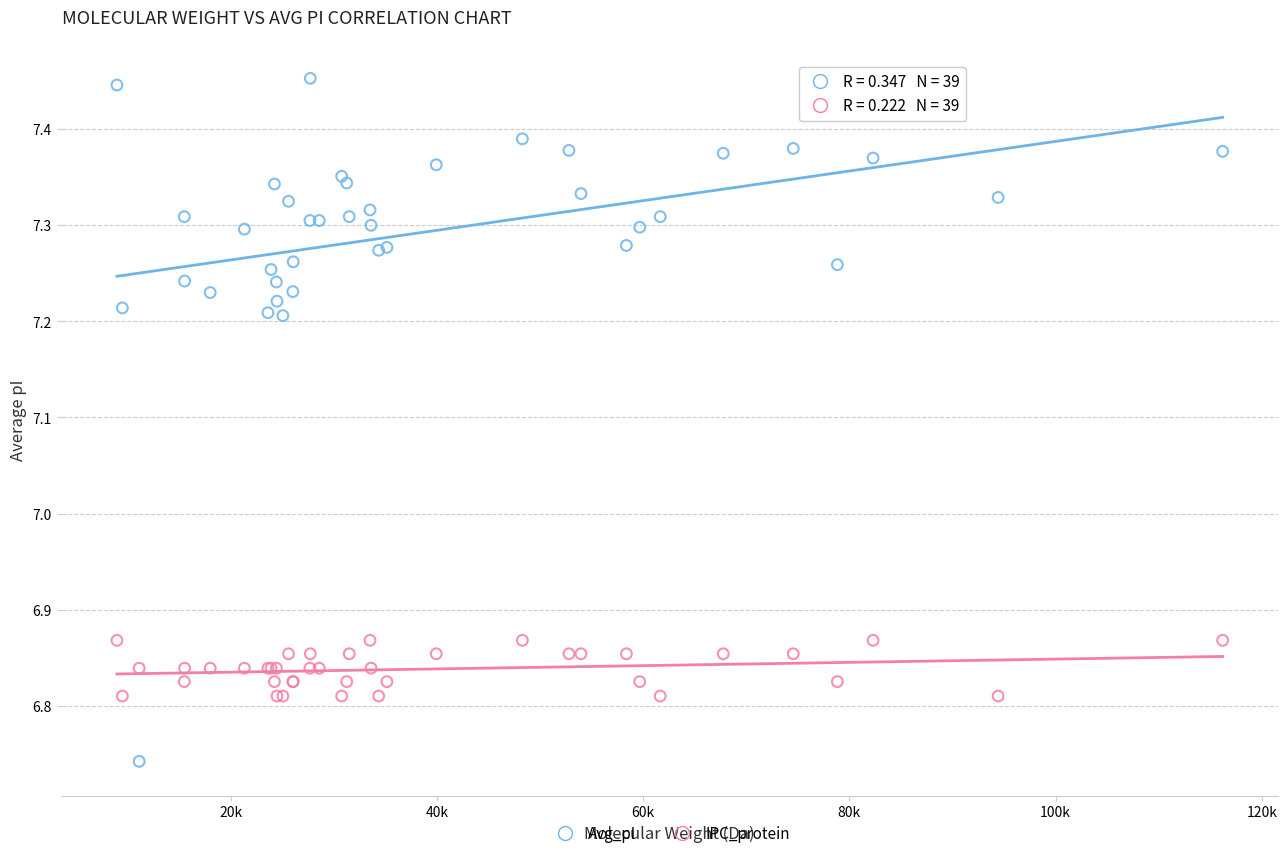

Which series contains the highest Y value?

Avg_pI